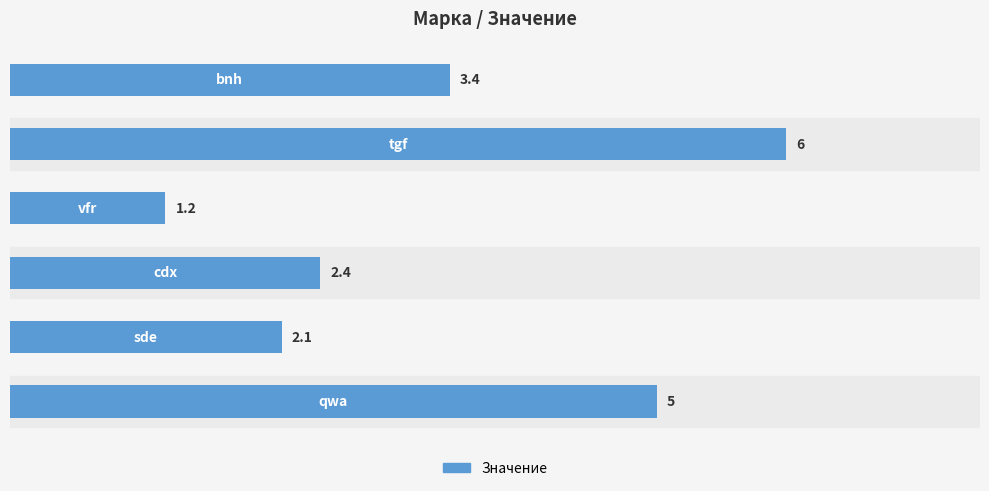

What is the maximum value shown in the chart?

6.0